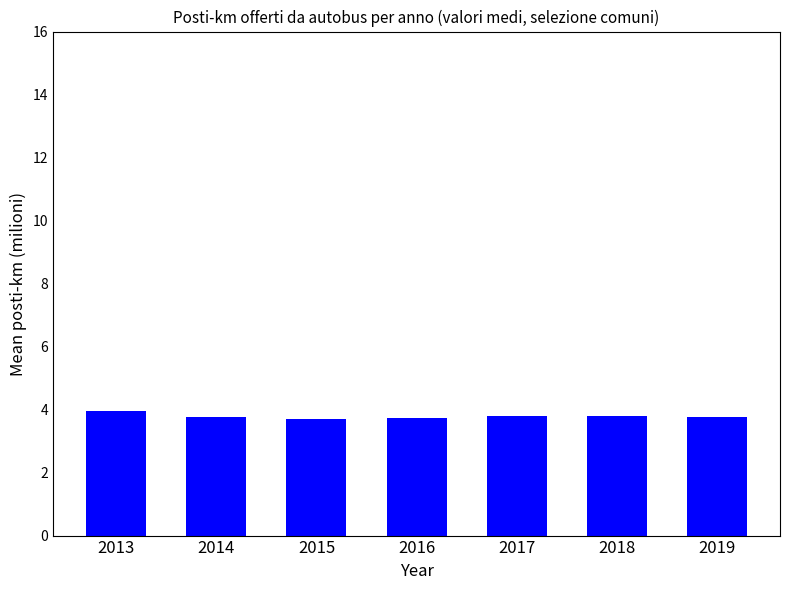

What is the ratio of the value at 2017 to the value at 2019?

1.0